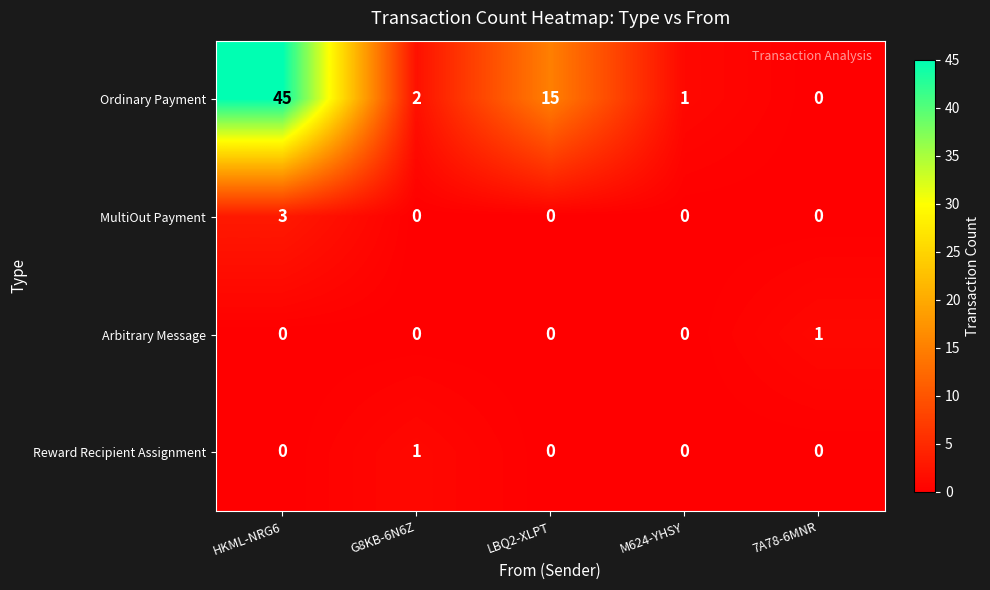

The value of MultiOut Payment at 7A78-6MNR is 0. True or false?

True